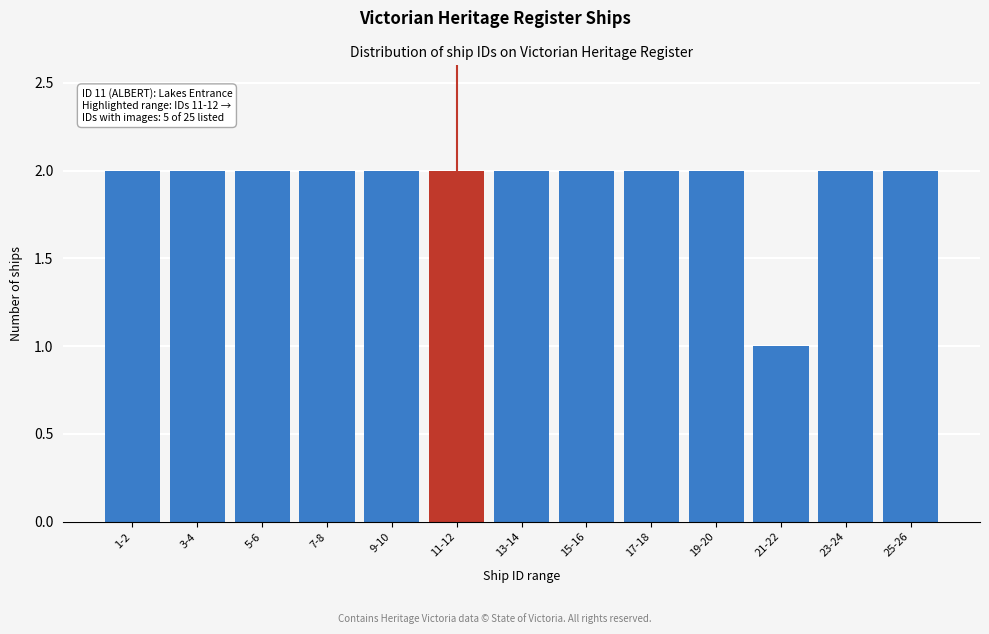

Reading right to left, list all the values displayed in this chart.

25-26=2	23-24=2	21-22=1	19-20=2	17-18=2	15-16=2	13-14=2	11-12=2	9-10=2	7-8=2	5-6=2	3-4=2	1-2=2